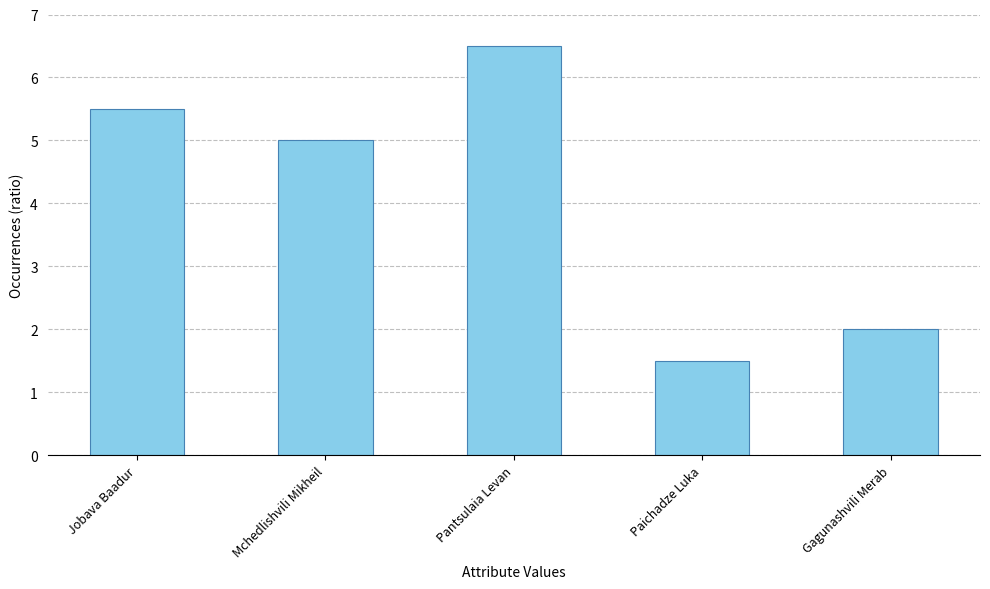

List the labels in order of value, smallest first.

Paichadze Luka, Gagunashvili Merab, Mchedlishvili Mikheil, Jobava Baadur, Pantsulaia Levan